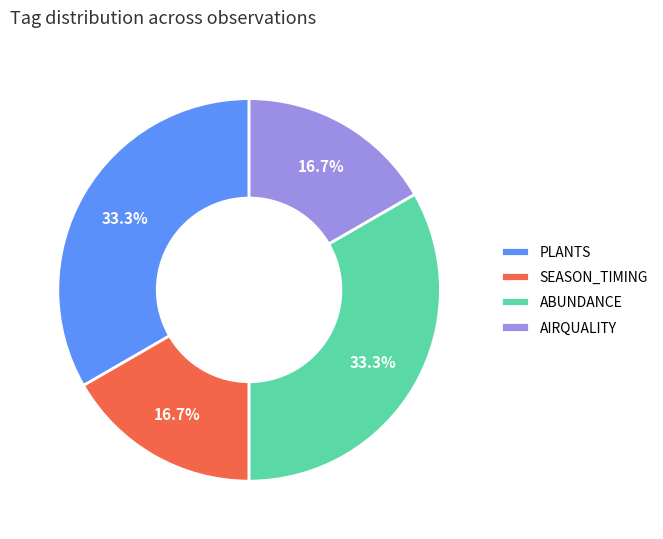

What is the ratio of the value at SEASON_TIMING to the value at AIRQUALITY?

1.0